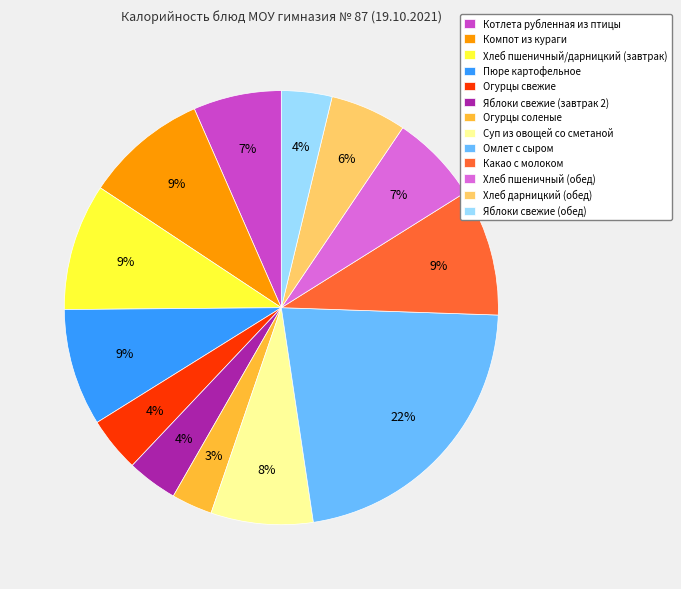

Which has a higher value, Котлета рубленная из птицы or Компот из кураги?

Компот из кураги